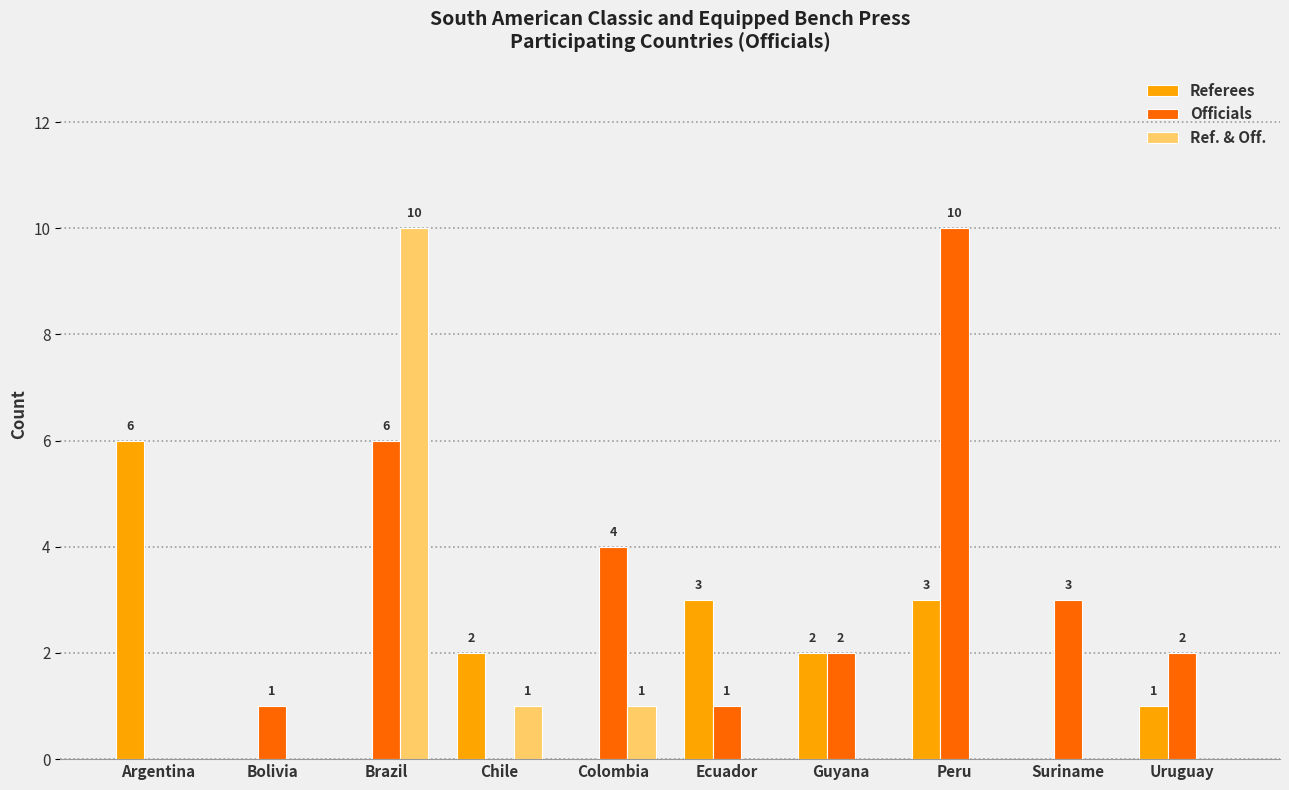

The value of Ref. & Off. at Bolivia is 0. True or false?

True